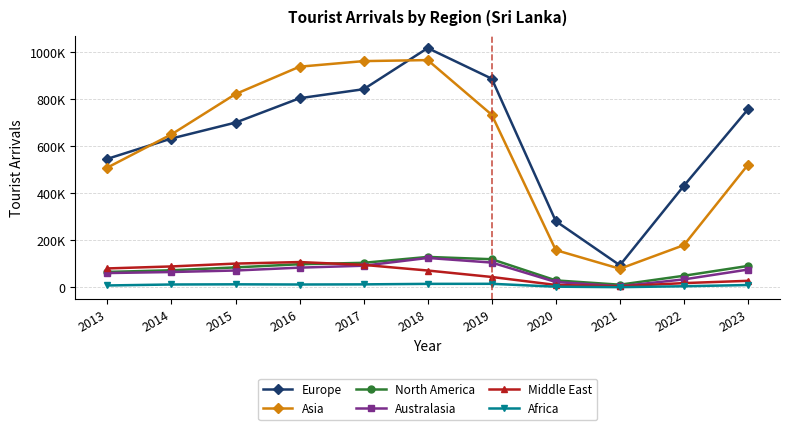

Reading right to left, transcribe all the data shown in this chart.

Europe: 2023=757327	2022=432226	2021=93945	2020=281596	2019=887572	2018=1017861	2017=842868	2016=804504	2015=700900	2014=633160	2013=546732
Asia: 2023=521298	2022=179661	2021=79159	2020=158448	2019=734056	2018=966731	2017=962395	2016=938697	2015=822272	2014=650810	2013=509653
North America: 2023=91080	2022=49409	2021=11281	2020=29627	2019=119681	2018=129492	2017=104375	2016=98376	2015=84943	2014=72653	2013=65616
Australasia: 2023=75635	2022=33876	2021=4767	2020=22706	2019=105414	2018=125069	2017=92003	2016=83851	2015=71672	2014=65252	2013=60836
Middle East: 2023=27830	2022=18107	2021=4452	2020=10231	2019=44143	2018=71636	2017=95581	2016=107635	2015=101066	2014=88991	2013=80509
Africa: 2023=9950	2022=4679	2021=862	2020=2880	2019=15094	2018=14873	2017=12703	2016=12144	2015=12899	2014=12163	2013=8081